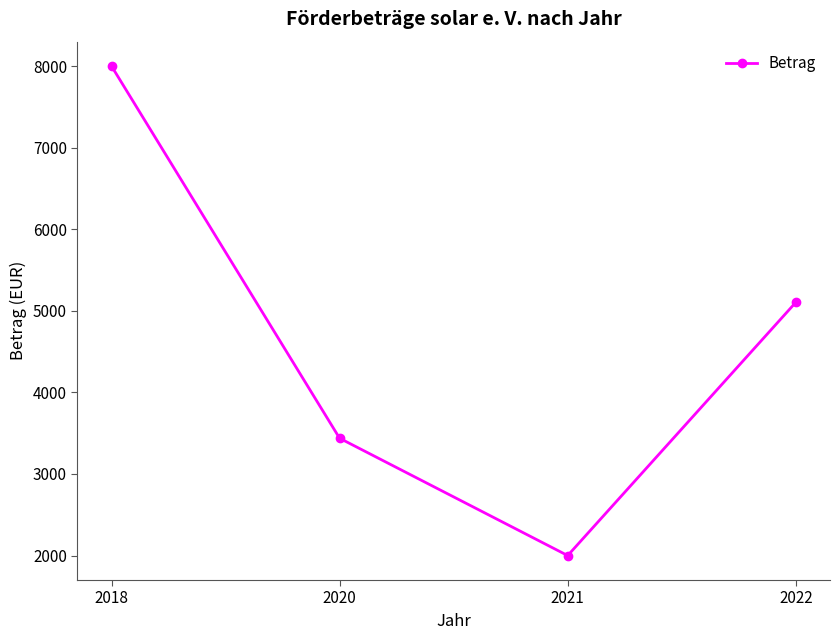

Reading left to right, list all the values displayed in this chart.

8000	3438	2000	5104